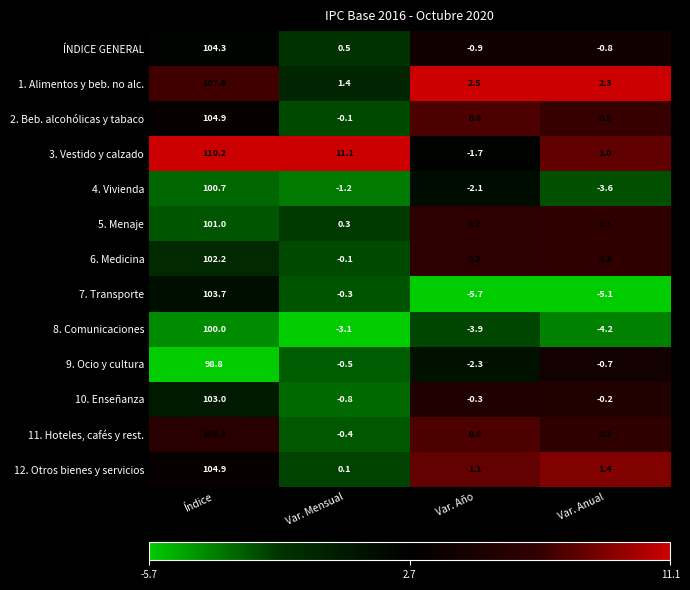

What is the difference between the highest and lowest values at Var. Año?

8.2